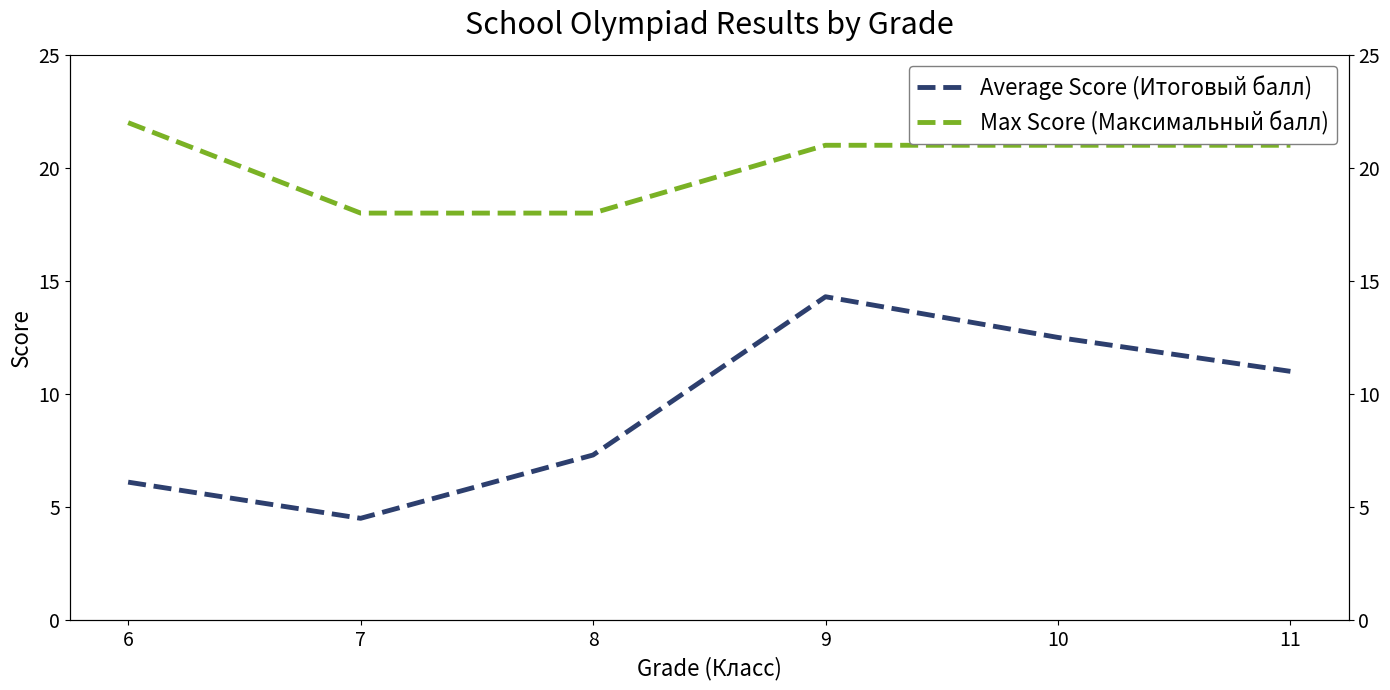

Is the value of Average Score (Итоговый балл) at 7 greater than the value of Max Score (Максимальный балл) at 7?

No